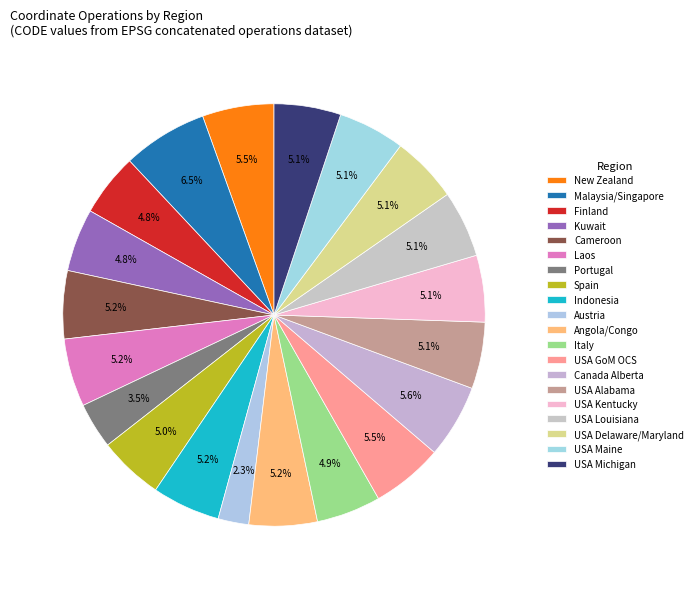

To the nearest percent, what is the difference between the largest and smallest slice percentages?

4%